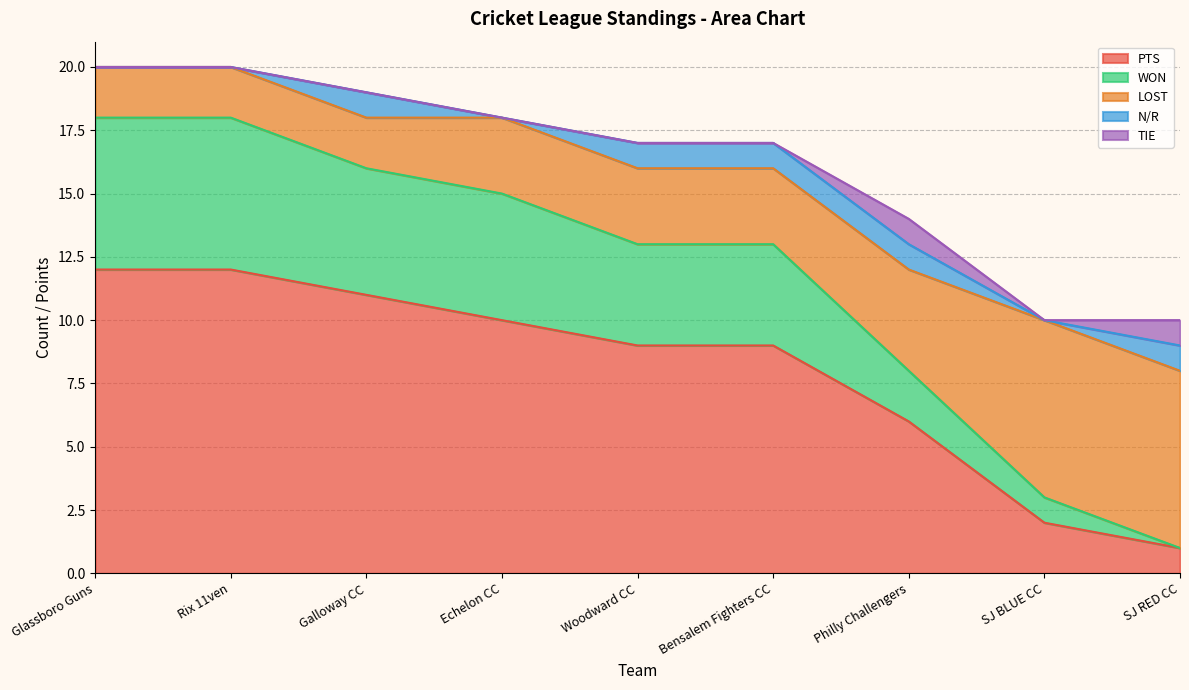

True or false: PTS has a value of 9 at Woodward CC.

True